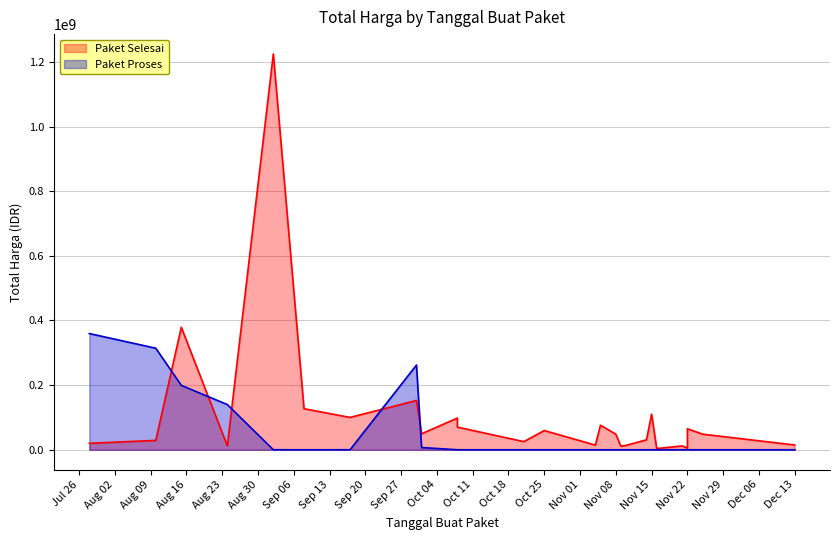

What is the spread (max minus min) of values at 2022-11-15?

110000000